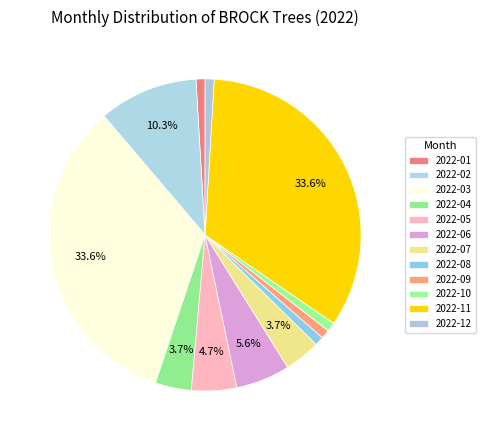

Approximately how many times larger is the value at 2022-09 compared to 2022-05?

0.2